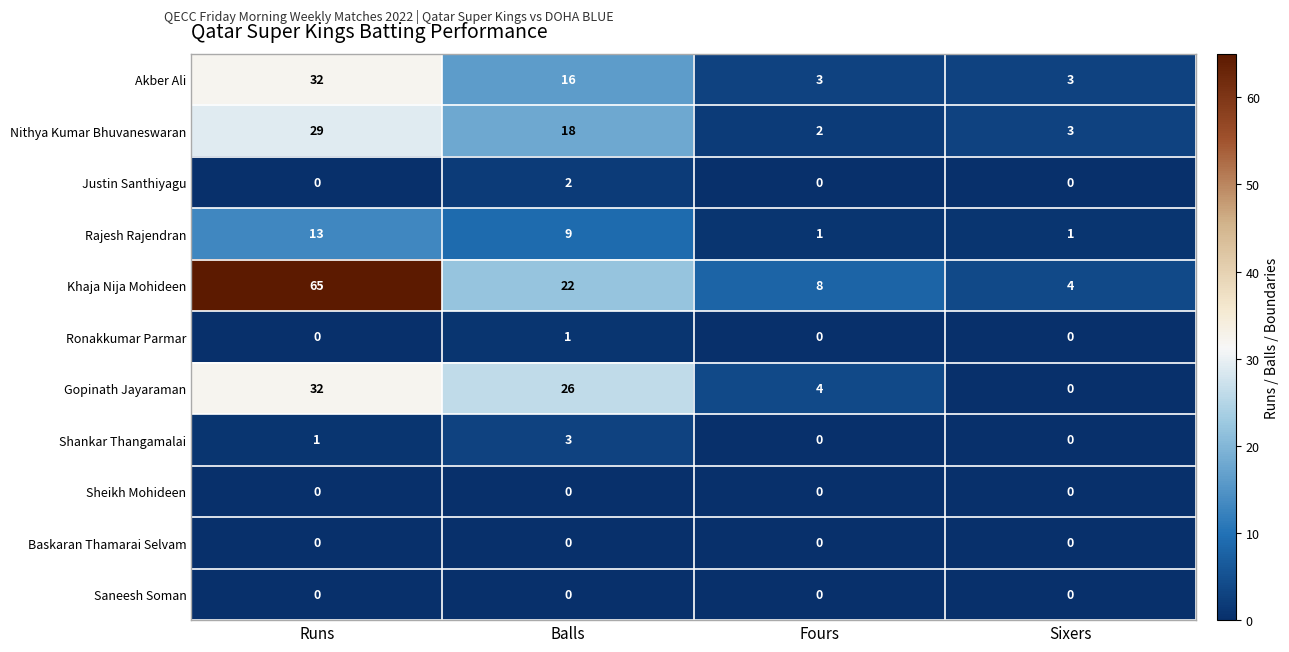

List the labels in order of Khaja Nija Mohideen value, largest first.

Runs, Balls, Fours, Sixers